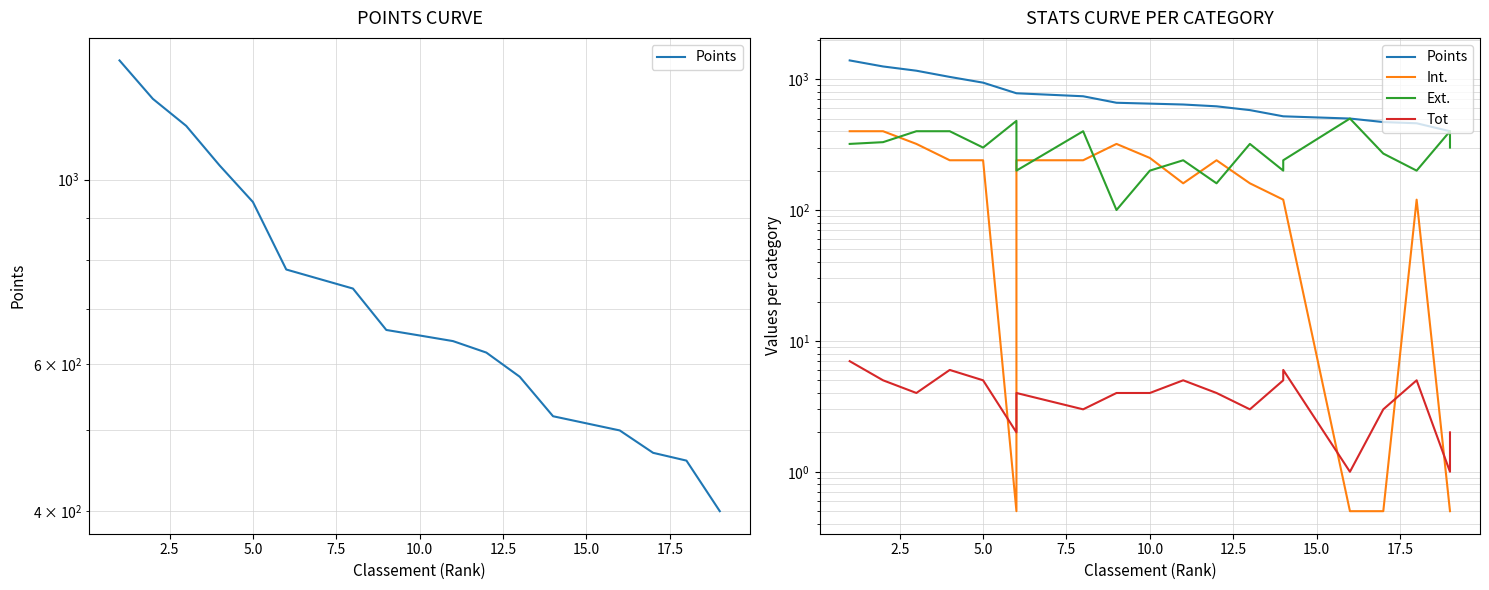

What is the maximum value shown in the chart?

1390.0